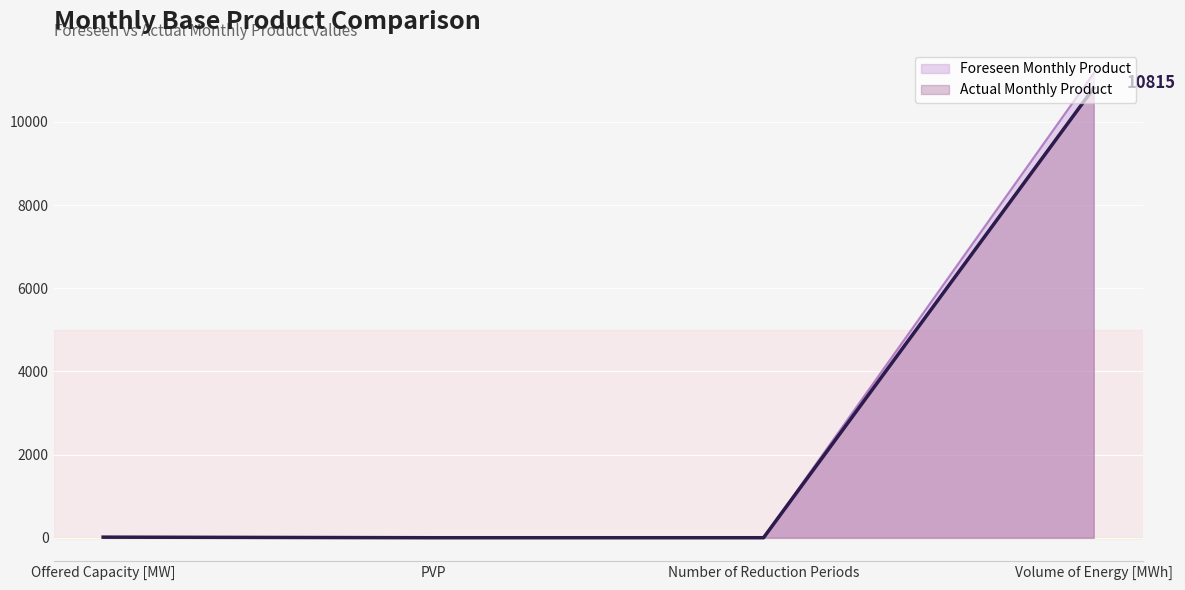

Between Volume of Energy [MWh] and Number of Reduction Periods, which is larger?

Volume of Energy [MWh]